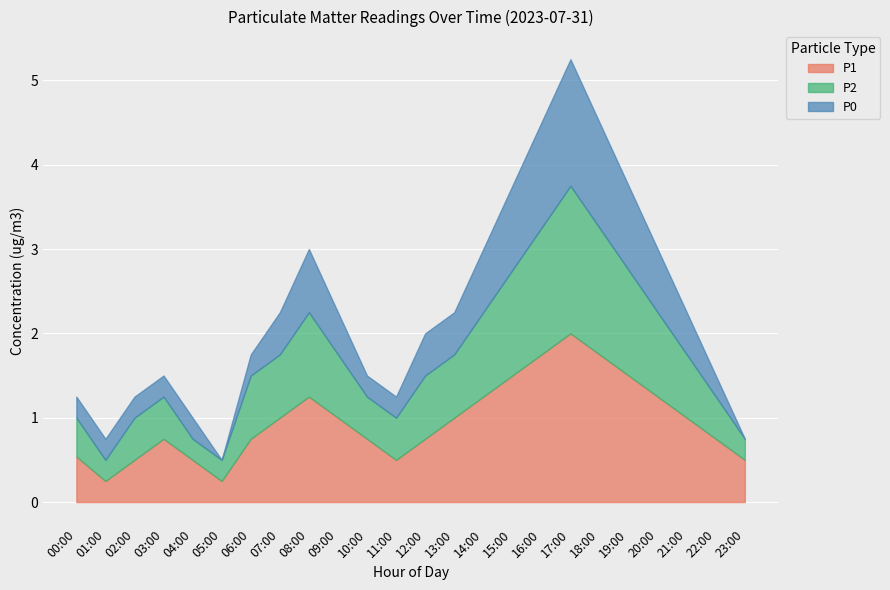

True or false: P0 and P1 intersect in this chart.

False